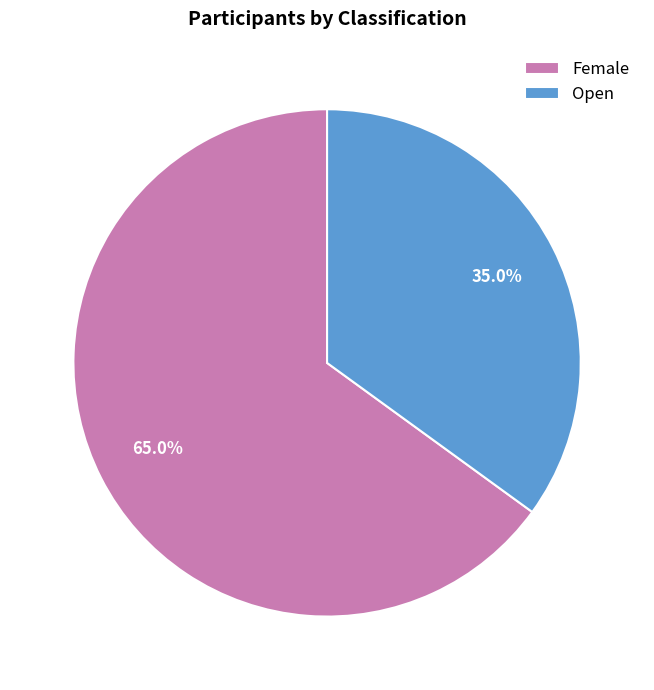

Does any single category account for the majority?

Yes